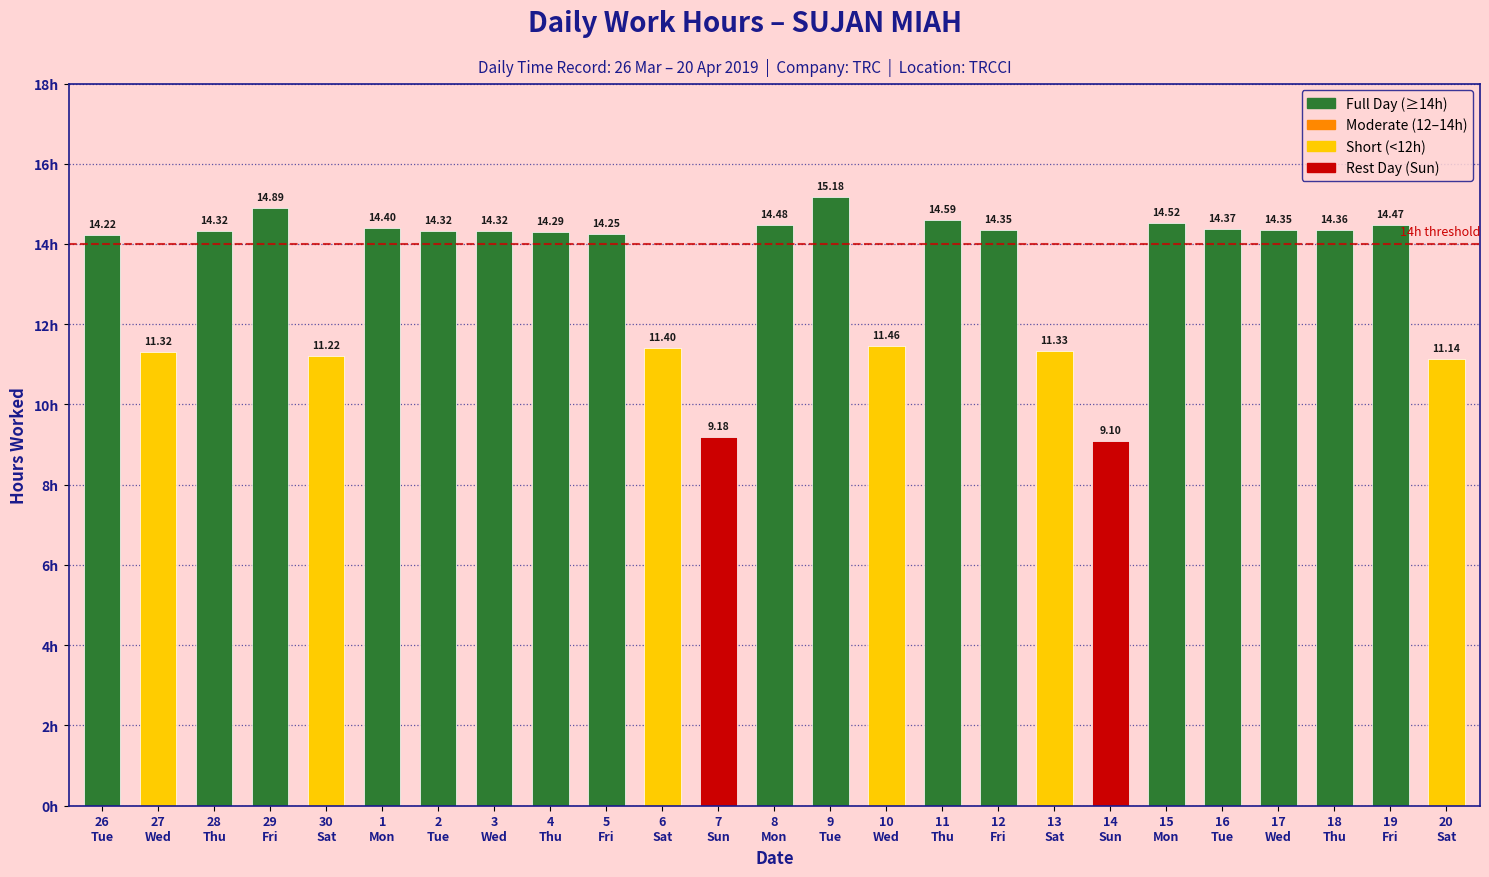

How many data points does each series have?

25